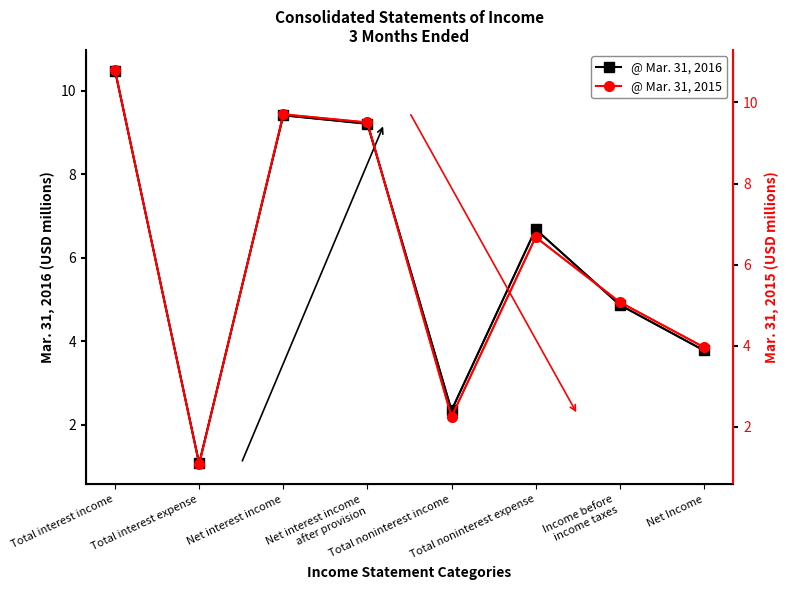

True or false: @ Mar. 31, 2016 has a value of 5.1 at Total interest income.

False